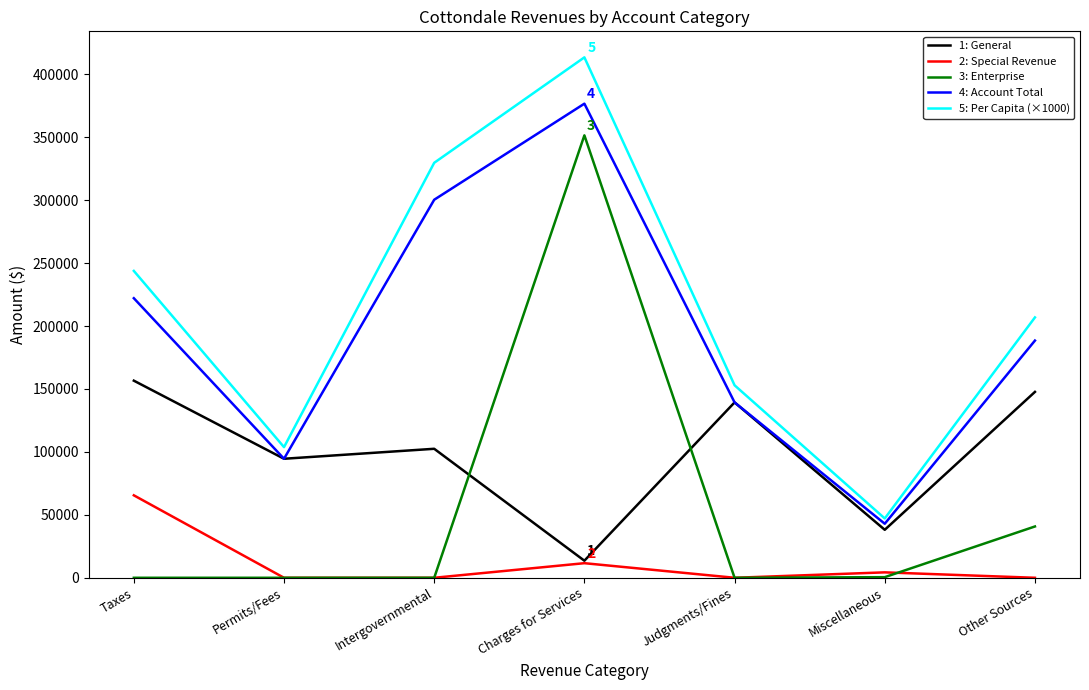

Does the chart display data point markers on the line(s)?

No